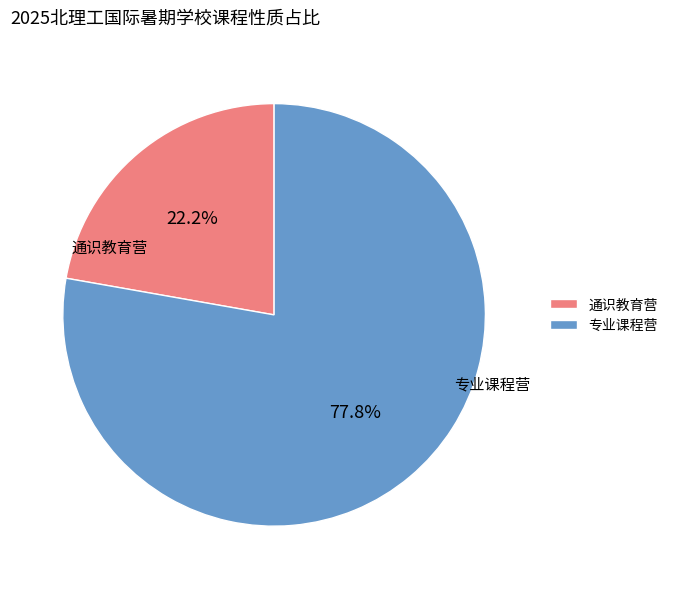

To the nearest percent, what is the difference between the largest and smallest slice percentages?

56%